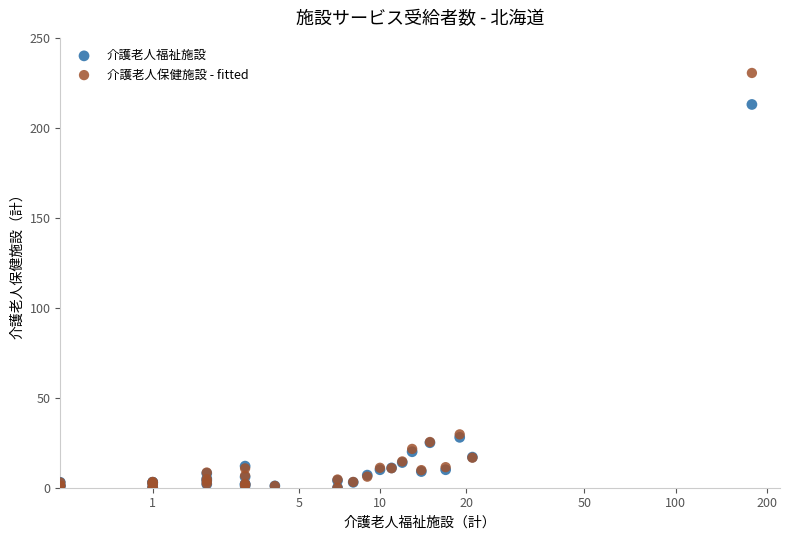

What are all the series names shown in the legend?

介護老人福祉施設, 介護老人保健施設 - fitted